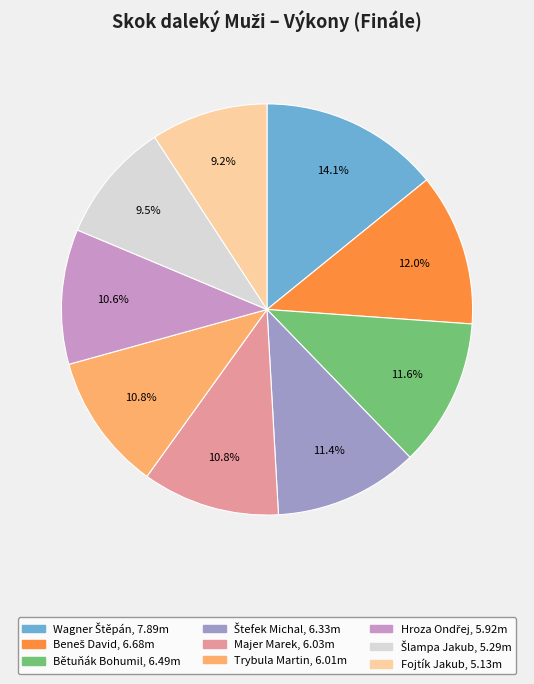

To the nearest percent, what is the difference between the largest and smallest slice percentages?

5%